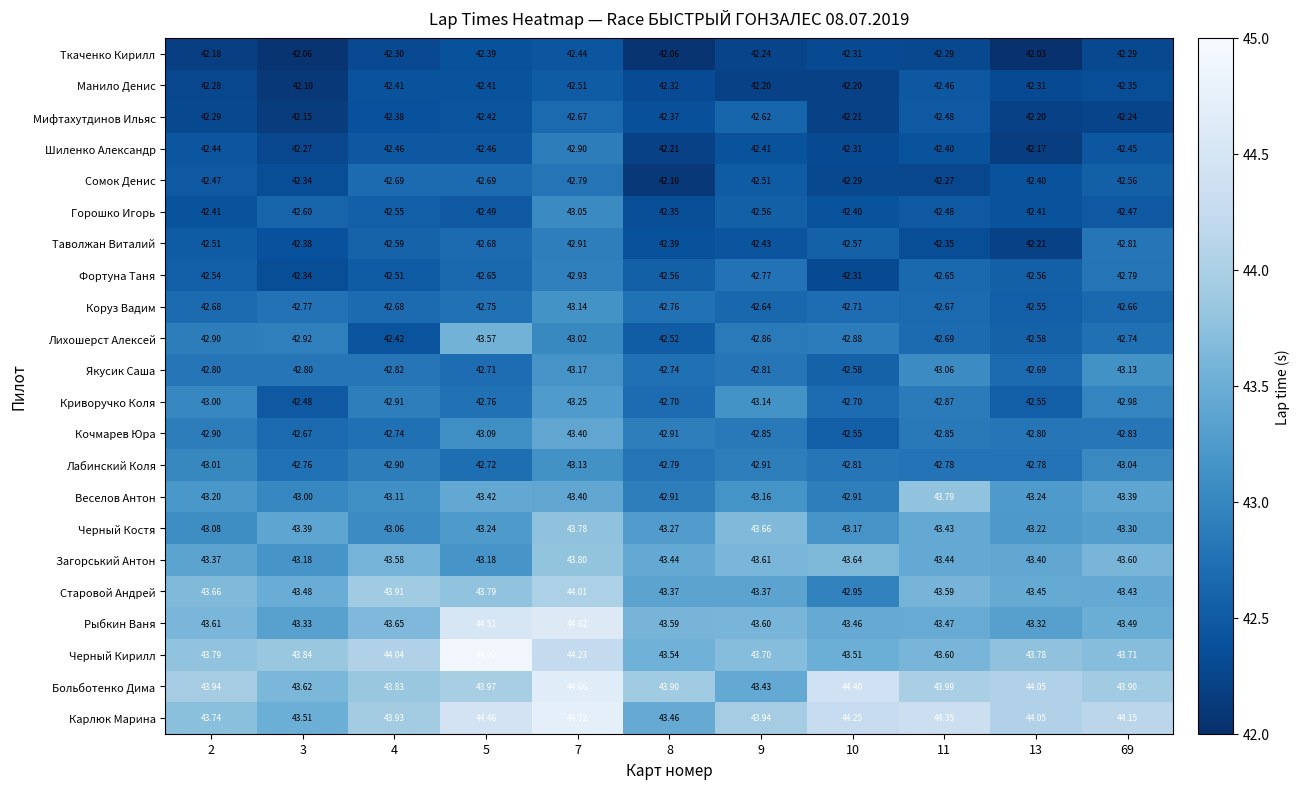

What is the total value across all series at 2?

944.8